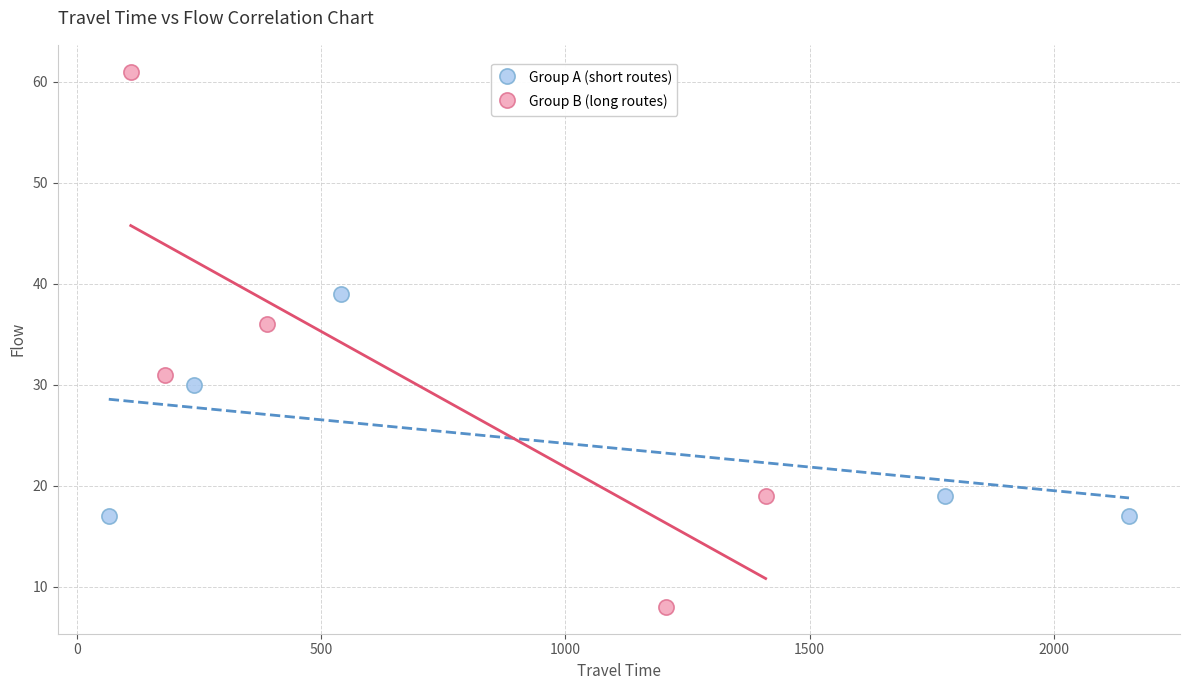

Which series contains the lowest Y value?

Group B (long routes)